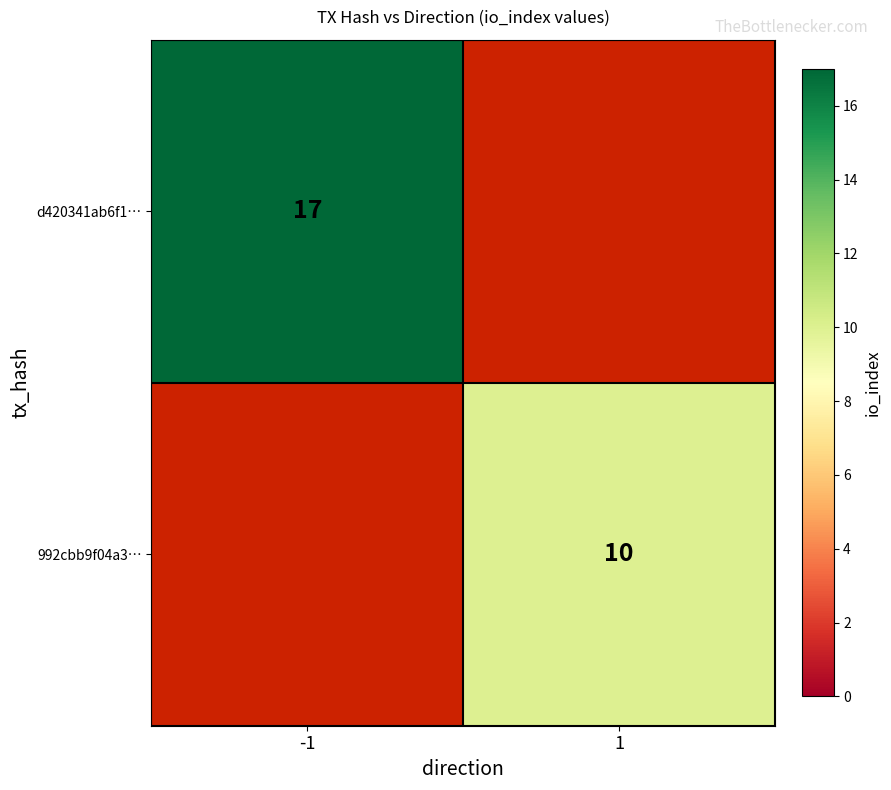

At how many categories does at least one series exceed 11?

1